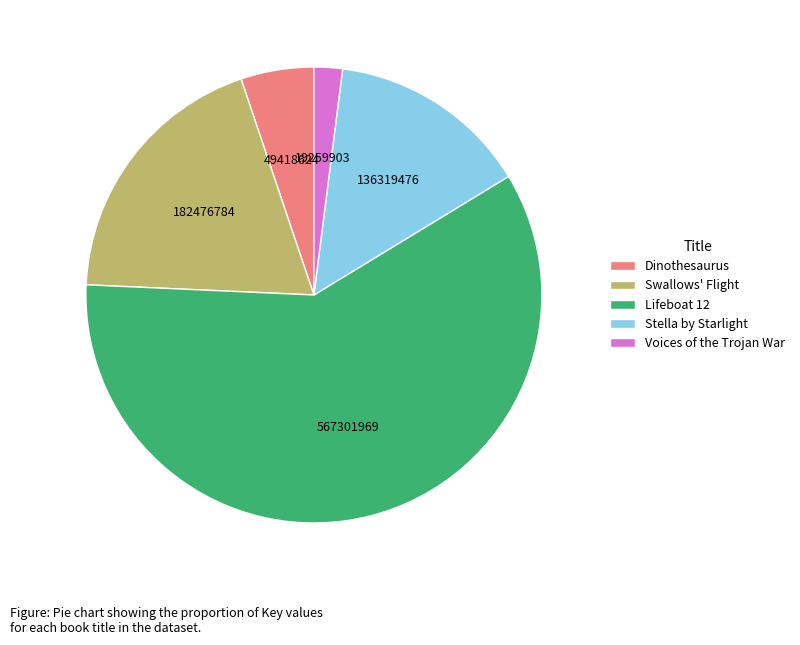

Combined, do Dinothesaurus and Stella by Starlight account for over 50%?

No